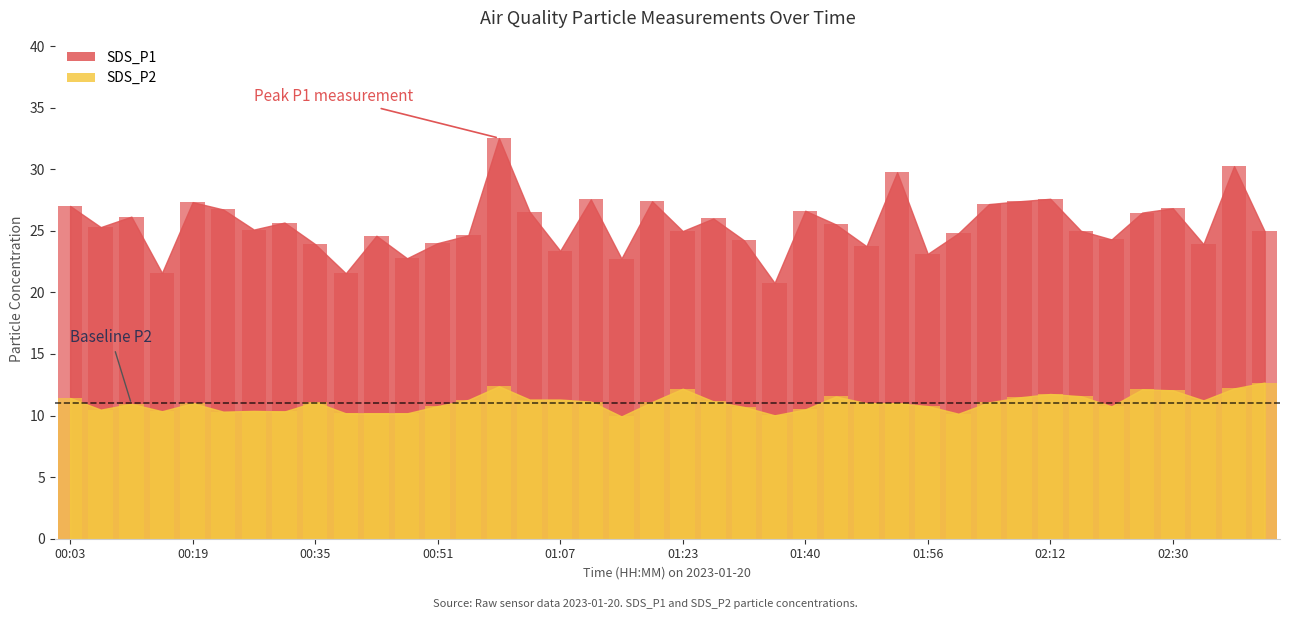

The SDS_P1 series shows 24.6 at 00:55. True or false?

True